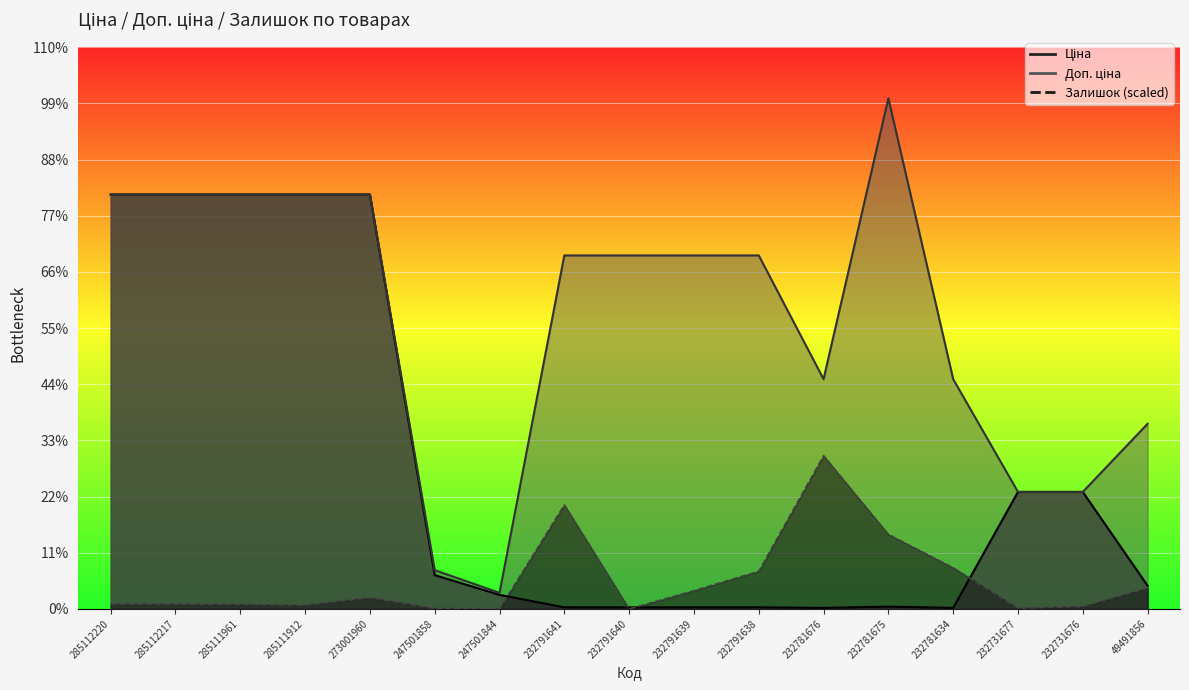

True or false: Доп. ціна has a value of 3060.0 at 232731677.

True